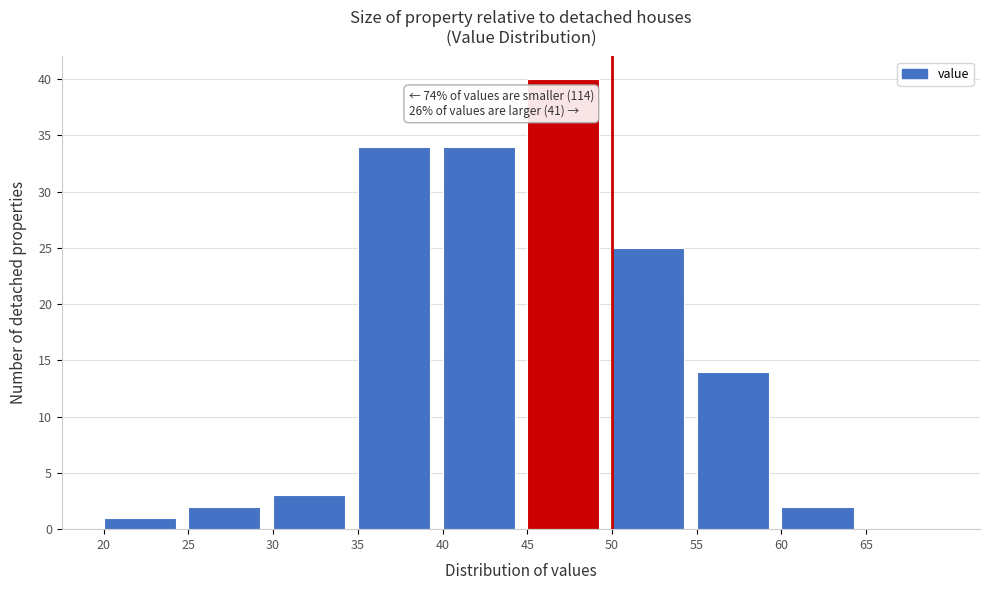

Over which range of the x-axis is the bar tallest?

45 to 50